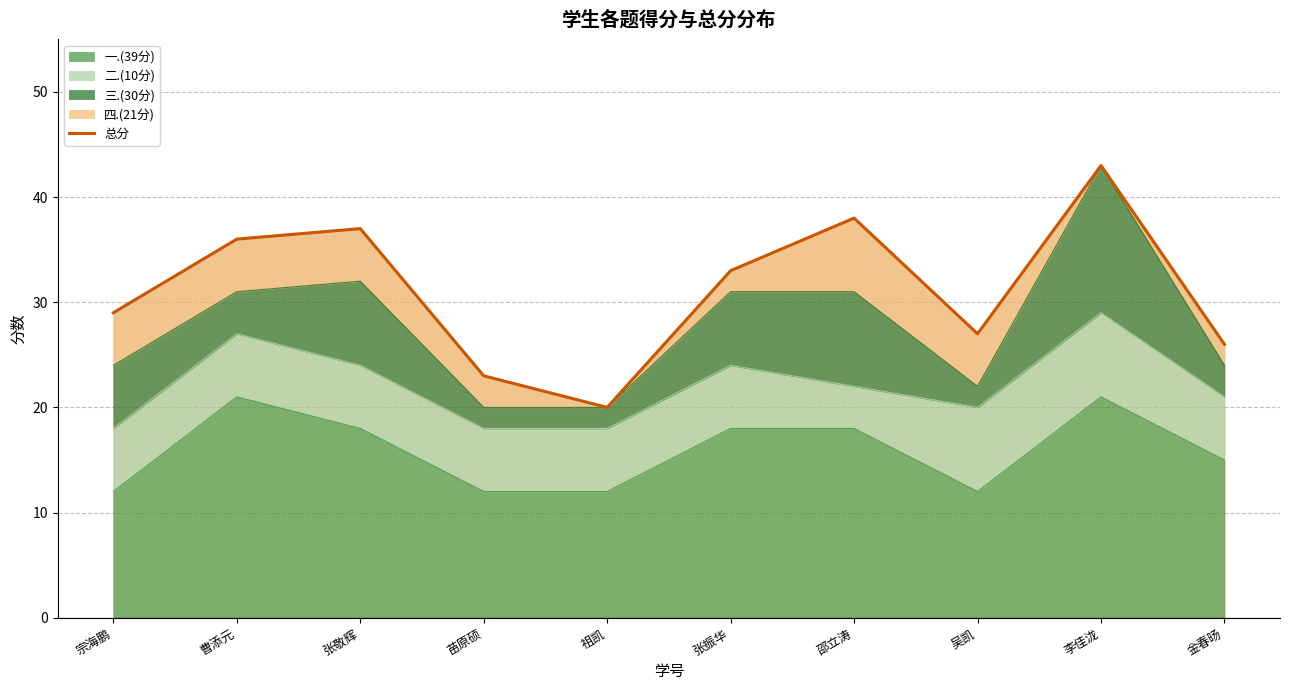

True or false: the data has more than 1 interior local peaks.

True